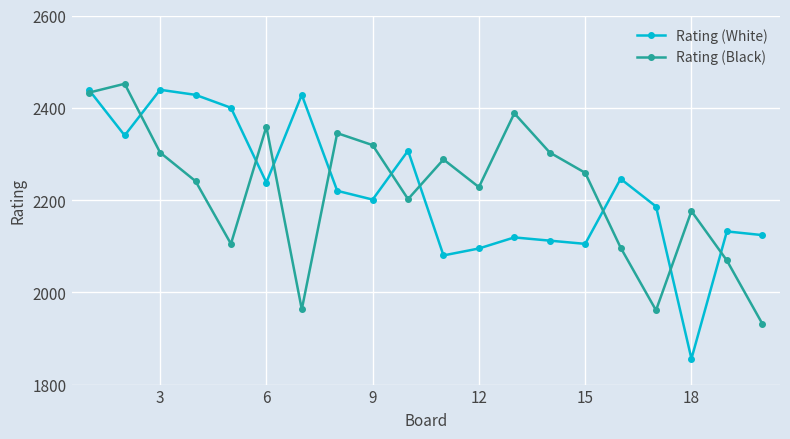

What is the value of the Rating (Black) point at the 7th from the left?

1963